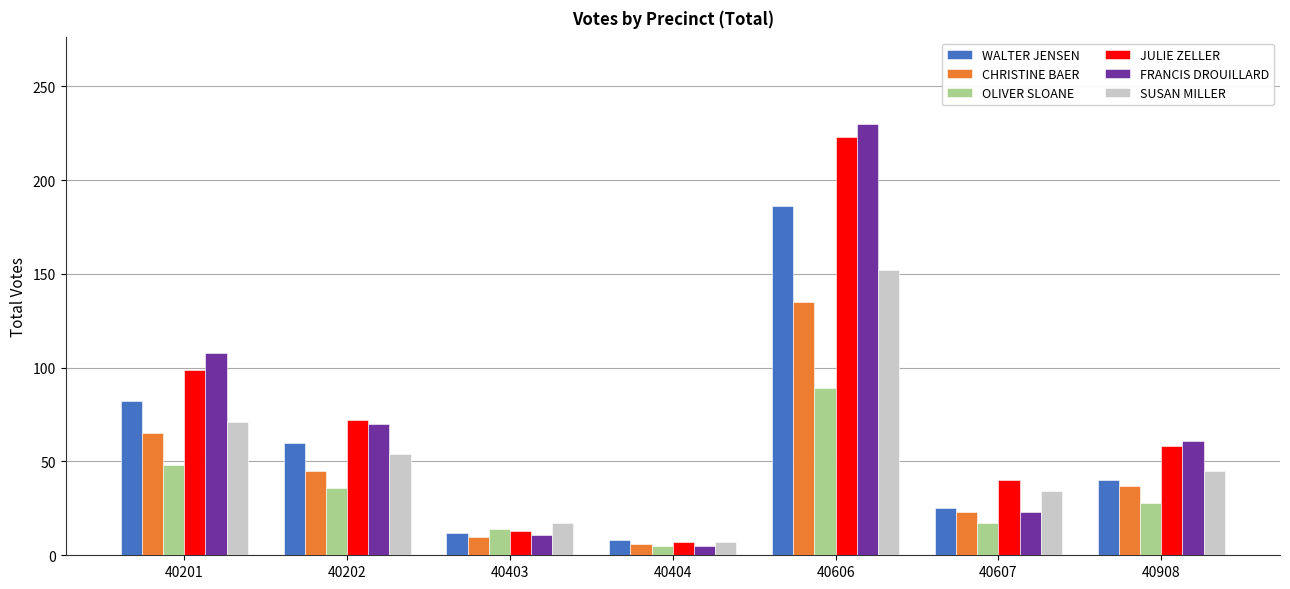

Reading left to right, list all the values displayed in this chart.

WALTER JENSEN: 40201=82	40202=60	40403=12	40404=8	40606=186	40607=25	40908=40
CHRISTINE BAER: 40201=65	40202=45	40403=10	40404=6	40606=135	40607=23	40908=37
OLIVER SLOANE: 40201=48	40202=36	40403=14	40404=5	40606=89	40607=17	40908=28
JULIE ZELLER: 40201=99	40202=72	40403=13	40404=7	40606=223	40607=40	40908=58
FRANCIS DROUILLARD: 40201=108	40202=70	40403=11	40404=5	40606=230	40607=23	40908=61
SUSAN MILLER: 40201=71	40202=54	40403=17	40404=7	40606=152	40607=34	40908=45